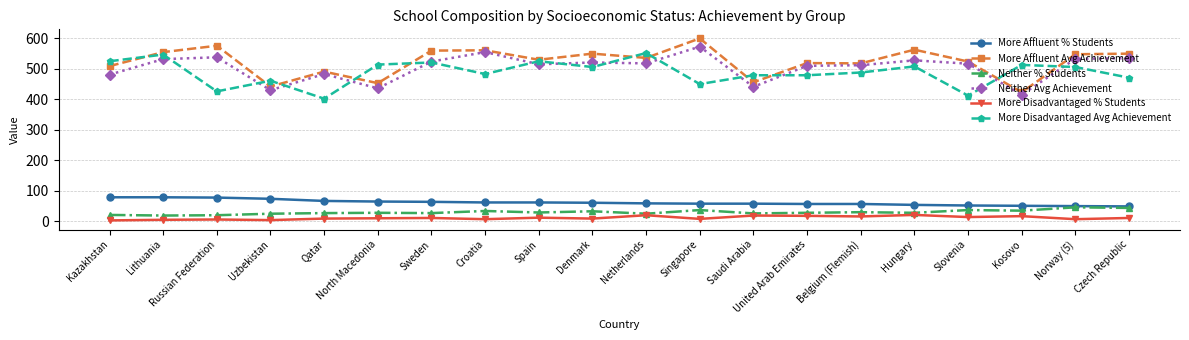

The value of Neither Avg Achievement at Spain is 350. True or false?

False